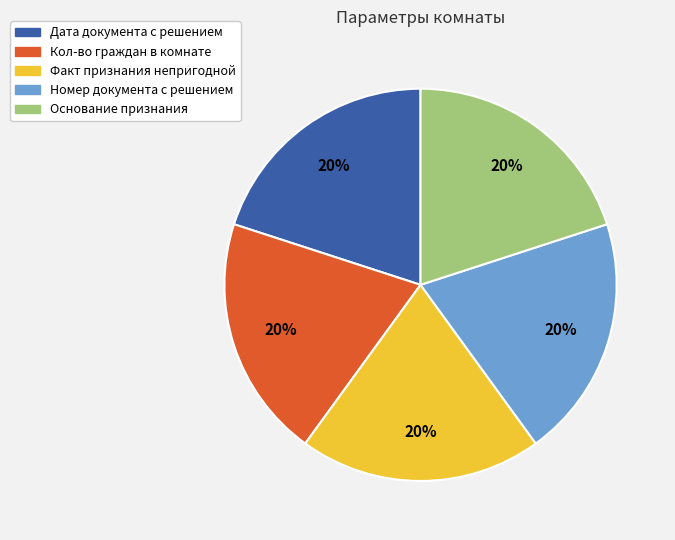

To the nearest percent, what is the average slice percentage?

20%